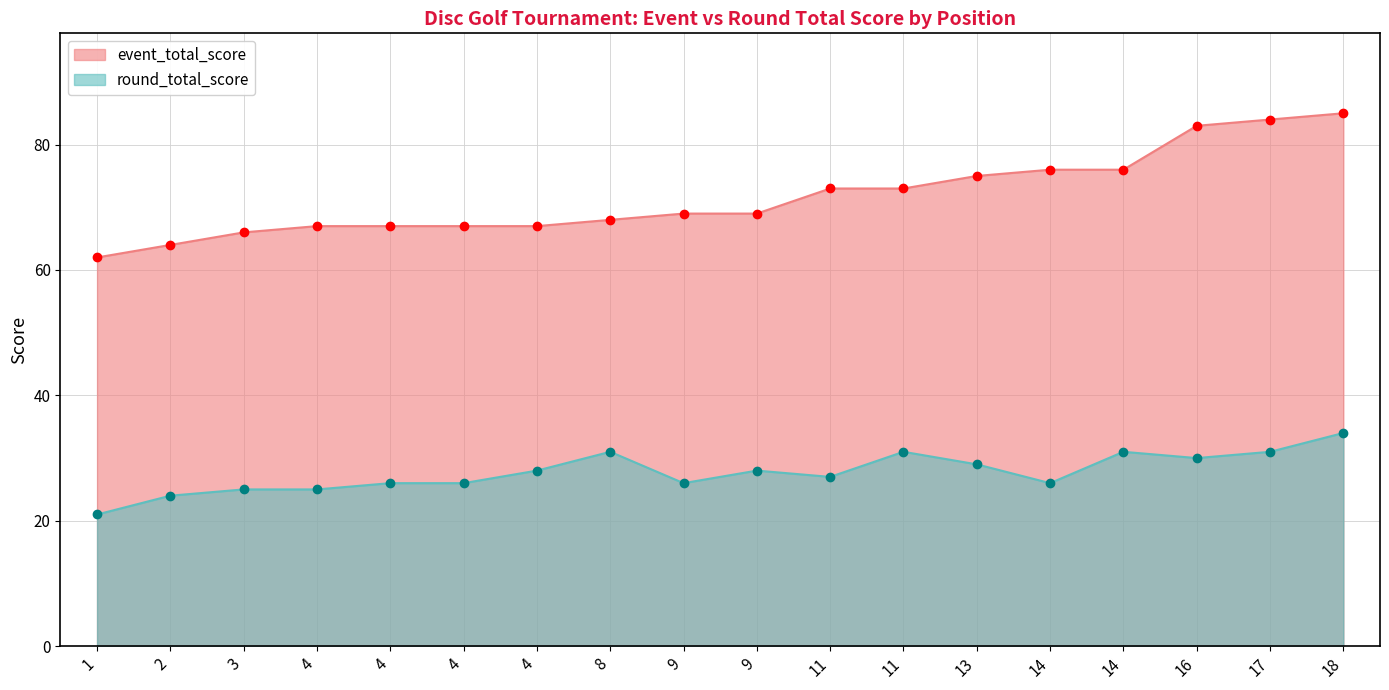

Where is the first local minimum for round_total_score?

9